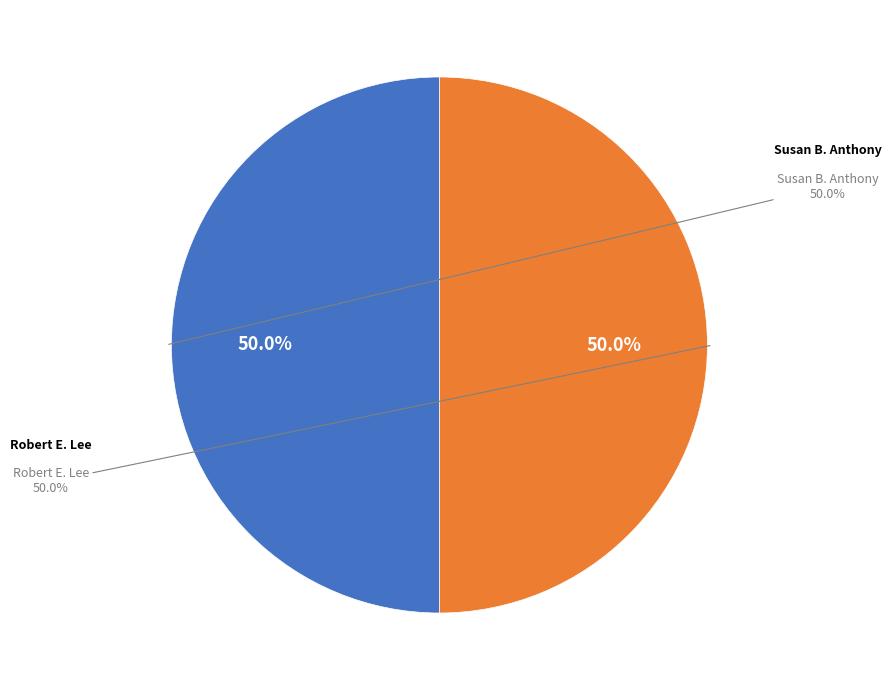

True or false: Susan B. Anthony accounts for 60% of the total.

False